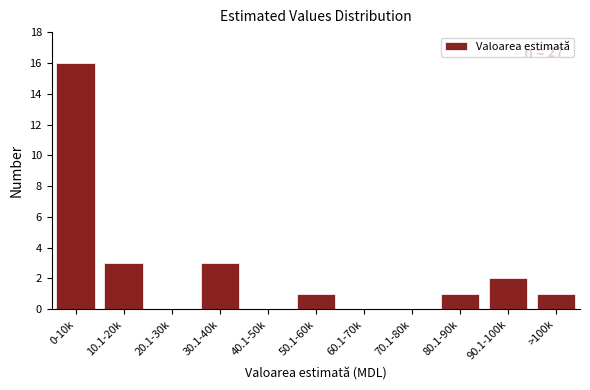

Reading left to right, transcribe all the data shown in this chart.

0-10k=16	10.1-20k=3	20.1-30k=0	30.1-40k=3	40.1-50k=0	50.1-60k=1	60.1-70k=0	70.1-80k=0	80.1-90k=1	90.1-100k=2	>100k=1